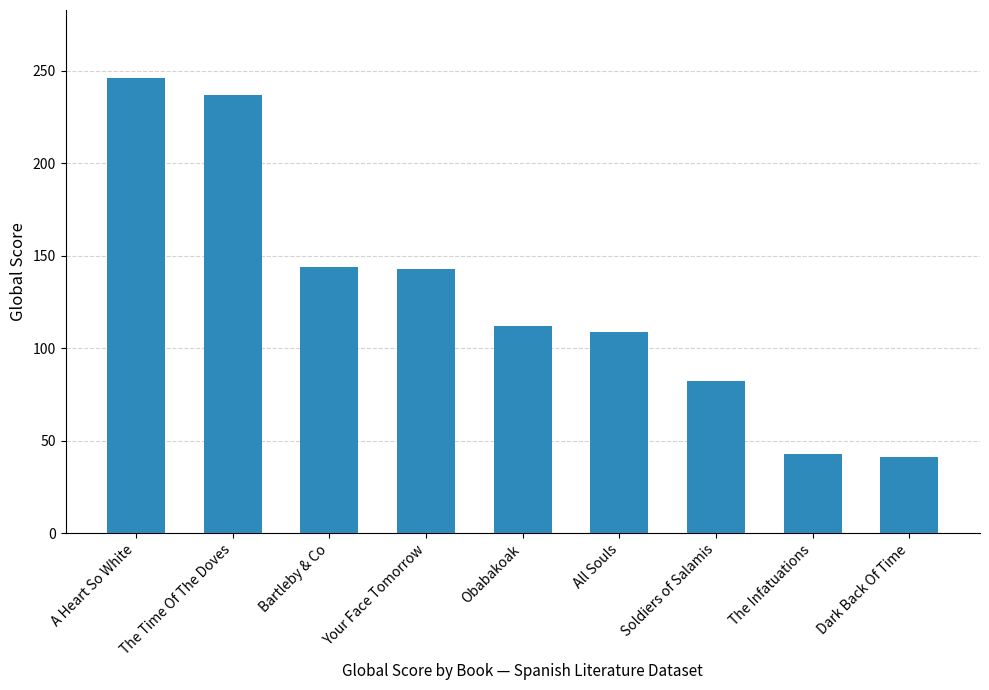

What is the change in value from Obabakoak to Soldiers of Salamis?

-30